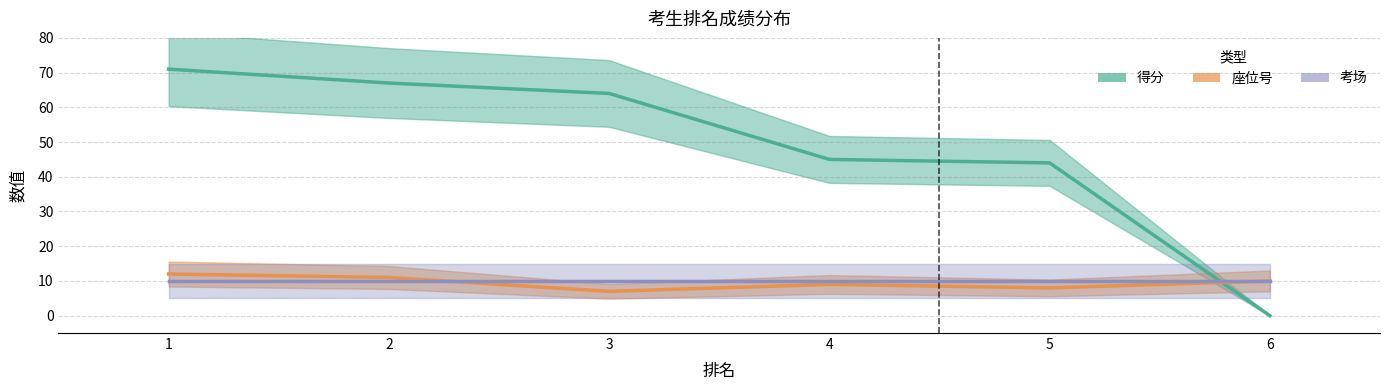

At 2, list the series in order from smallest to largest.

考场, 座位号, 得分